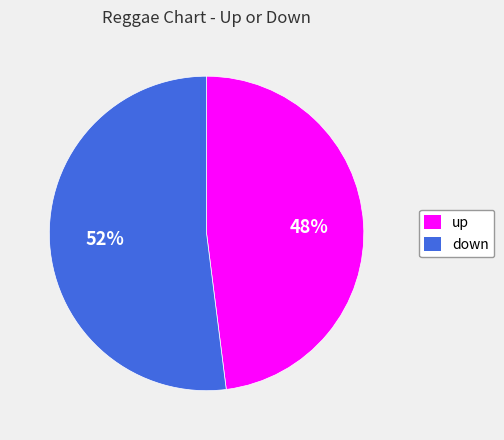

True or false: down accounts for 38% of the total.

False